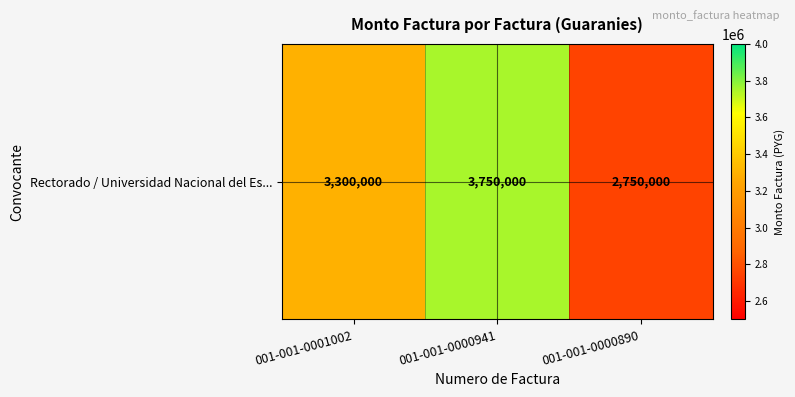

What is the difference between the maximum and minimum values?

1000000